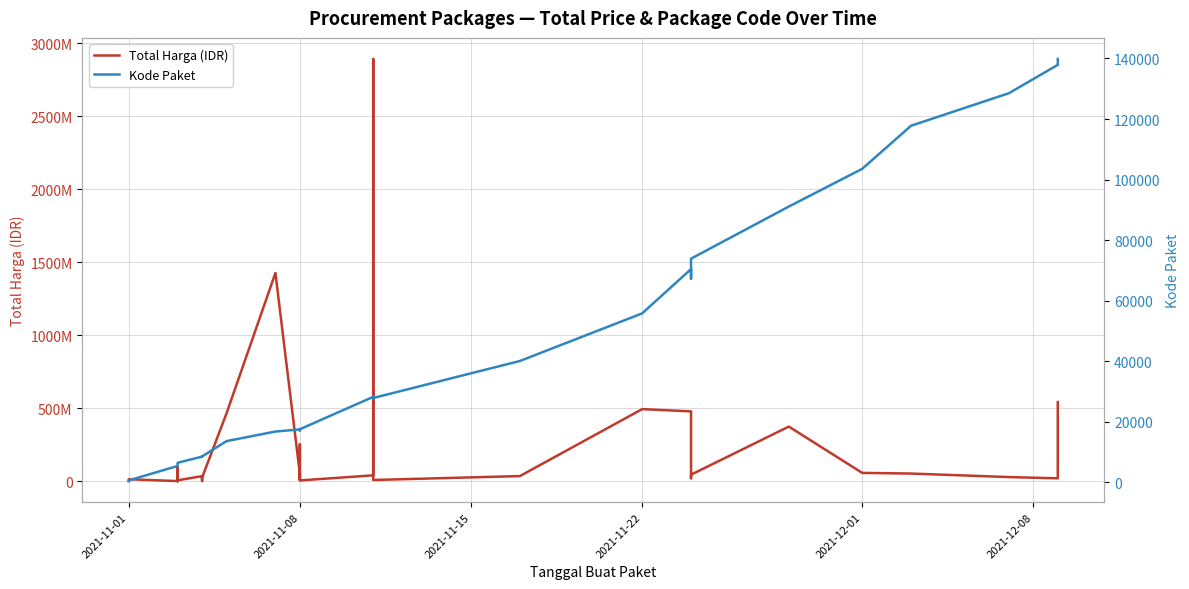

Between 2021-11-22 and 16, which series saw the biggest shift?

Total Harga (IDR)